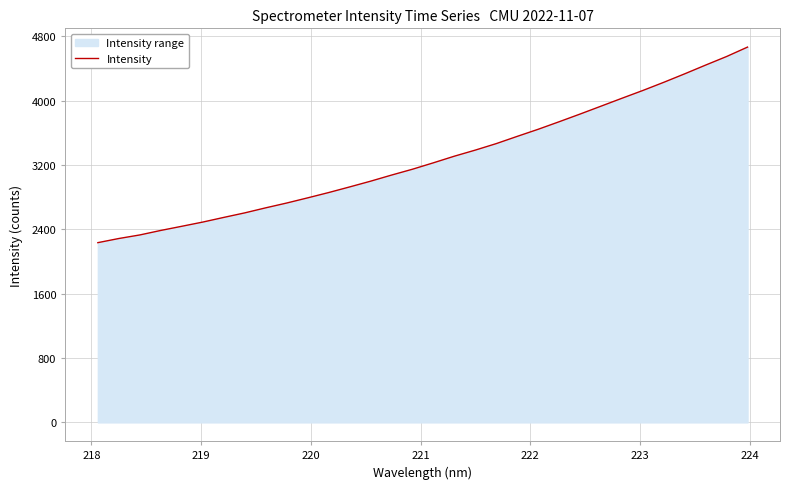

Reading left to right, list all the values displayed in this chart.

2233.8	2285.4	2329.6	2385.6	2437.3	2489.6	2547.4	2603.7	2666.5	2726.2	2790.4	2856.3	2926.1	2997.5	3073.4	3146.3	3226.1	3308.4	3384.0	3464.7	3554.6	3642.7	3736.3	3831.8	3929.9	4028.2	4125.2	4226.7	4332.2	4440.9	4547.3	4664.2